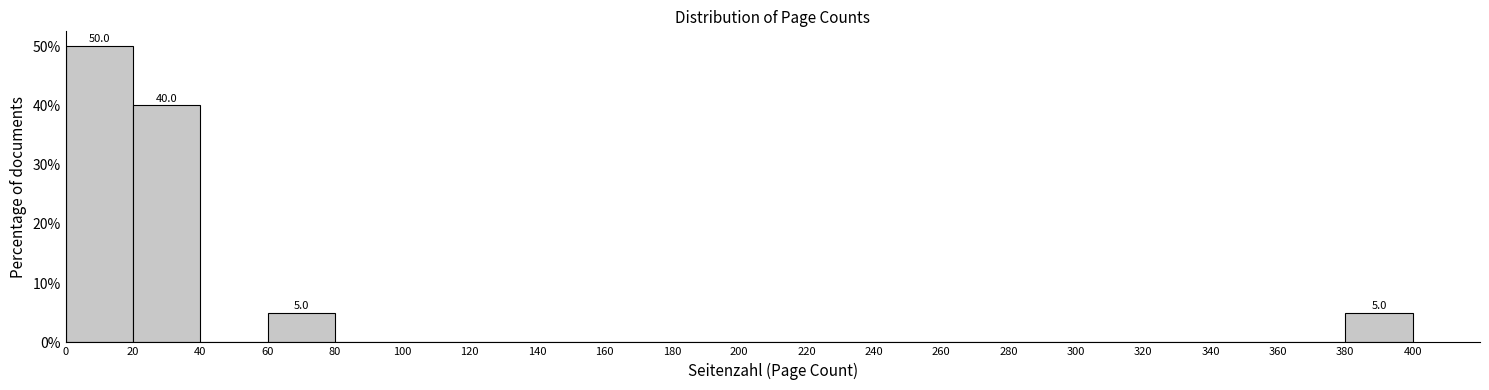

Over which range of the x-axis is the bar tallest?

0 to 20